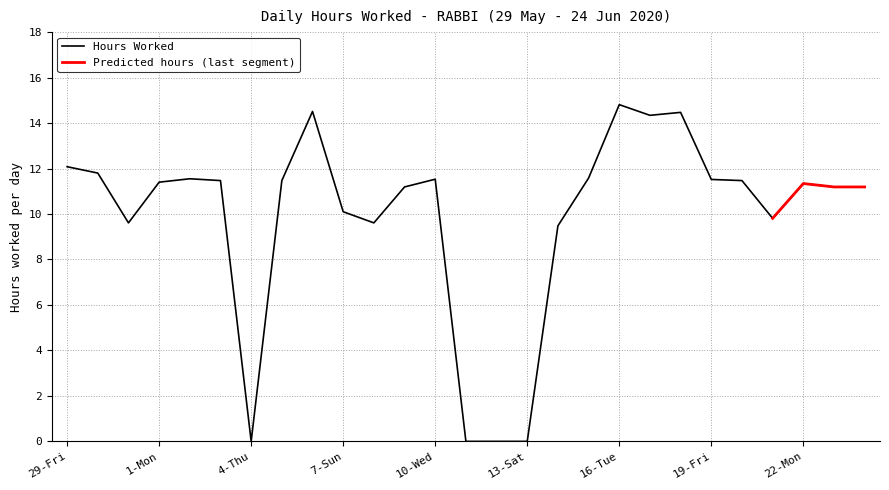

At which label is the value closest to 7?

14-Sun